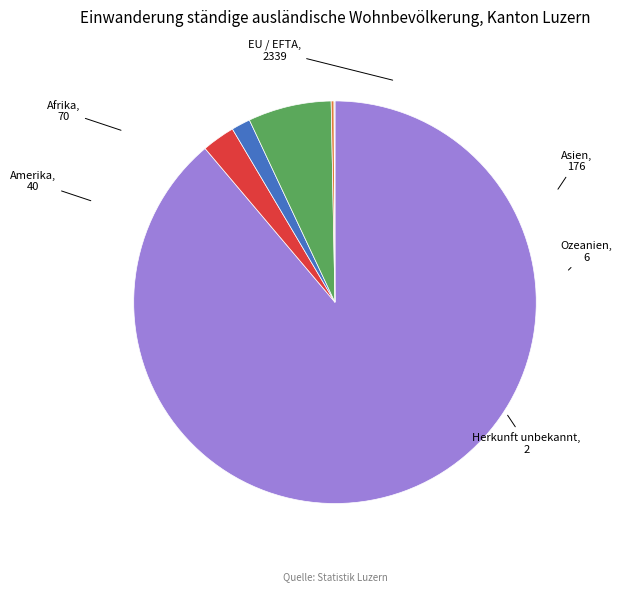

Approximately how many times larger is the value at EU / EFTA compared to Afrika?

33.4